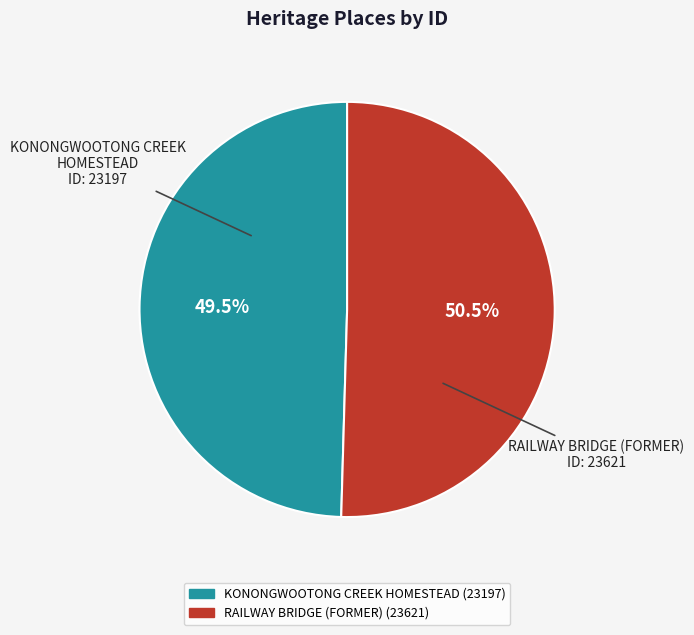

Count the number of slices in the pie.

2